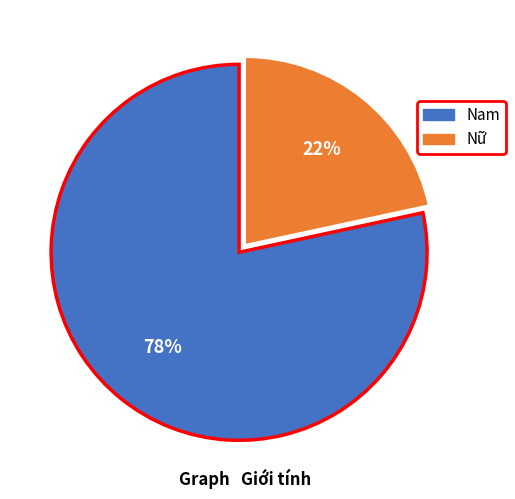

To the nearest percent, what is the combined percentage of Nữ and Nam?

100%